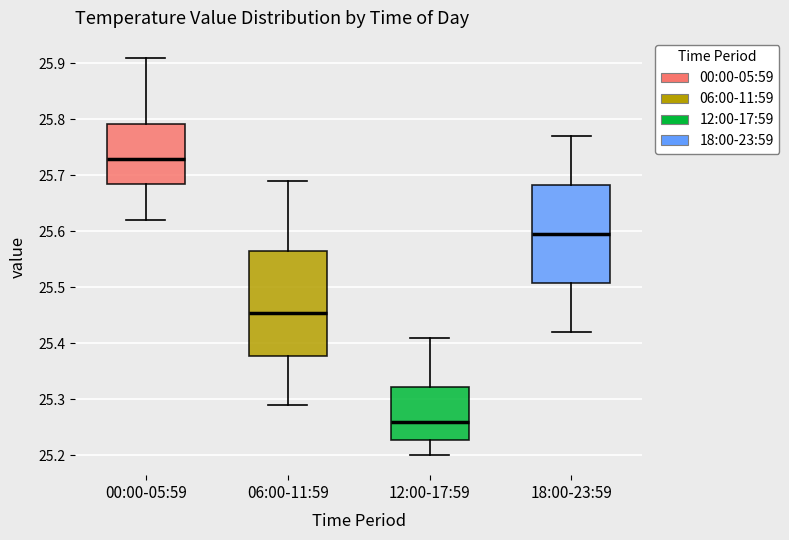

Comparing the boxes themselves (not the whiskers), which one is the tallest?

06:00-11:59